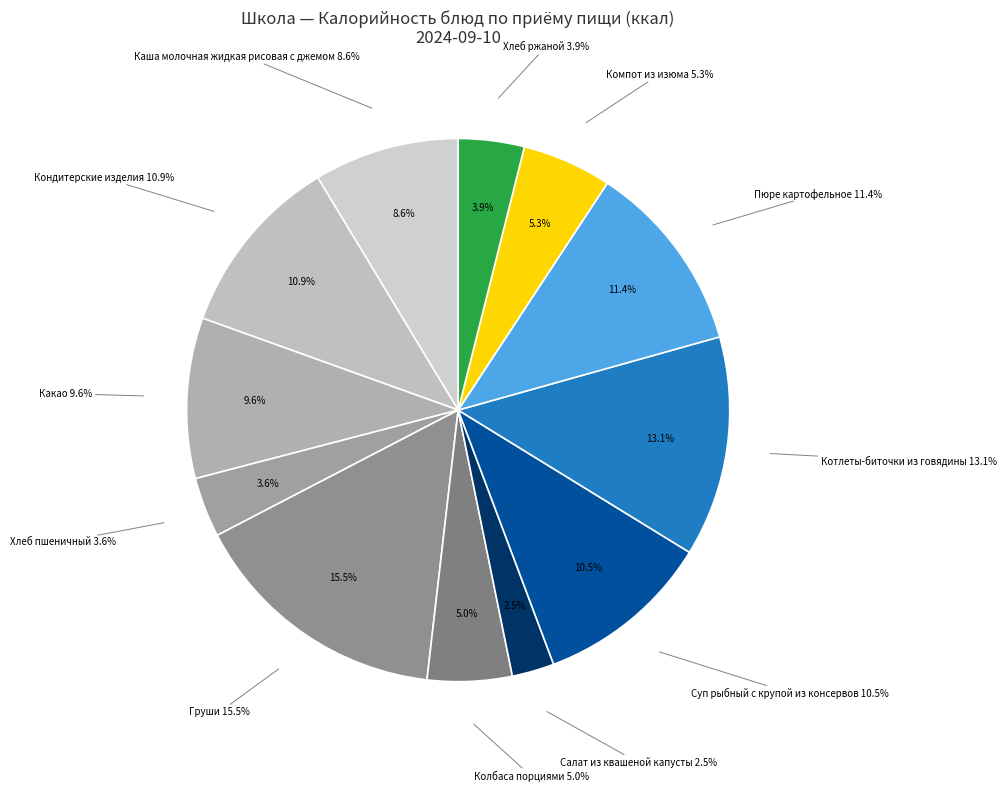

What is the smallest slice in the pie chart?

Салат из квашеной капусты